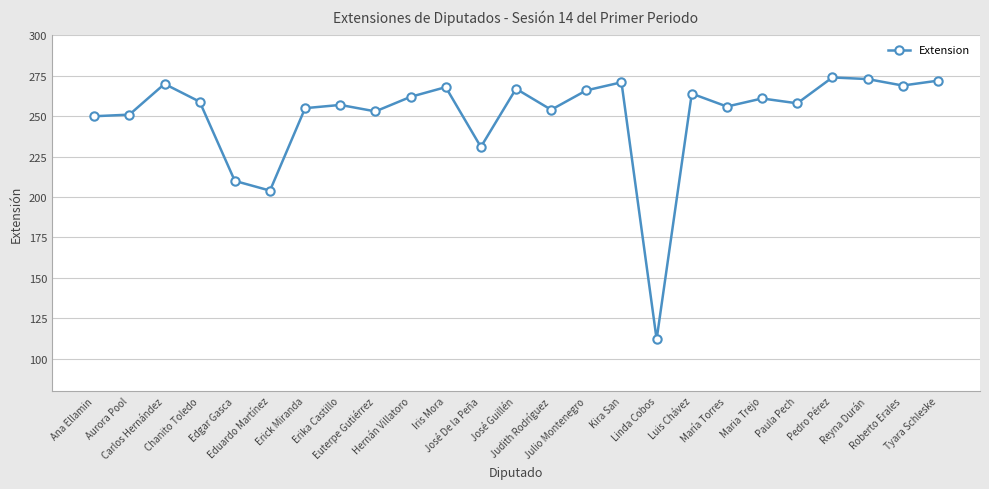

How many series are shown in this chart?

1